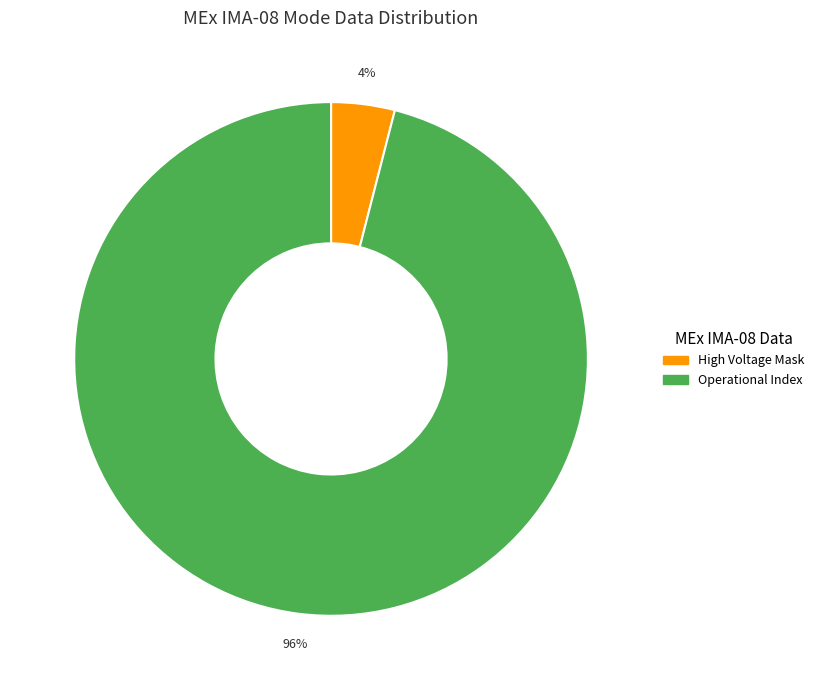

How many slices are in this pie chart?

2